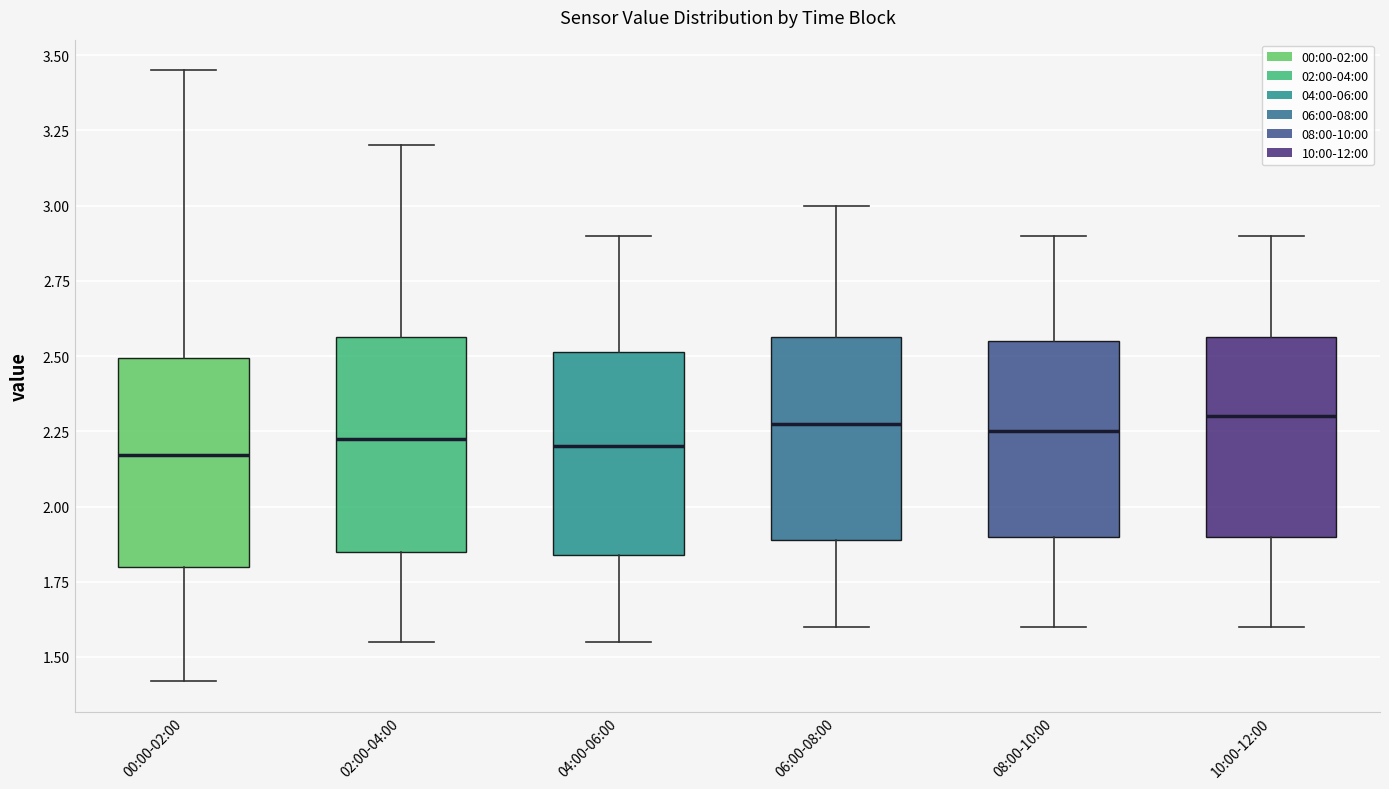

Where does the lower whisker of the box for 04:00-06:00 end on the y-axis? The values are not printed on the chart, so give them approximately, as read against the axis.

1.55